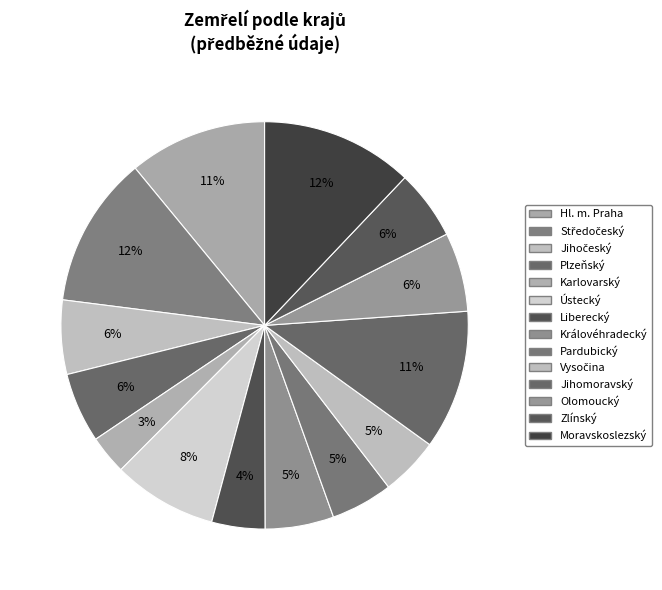

What is the smallest slice in the pie chart?

Karlovarský